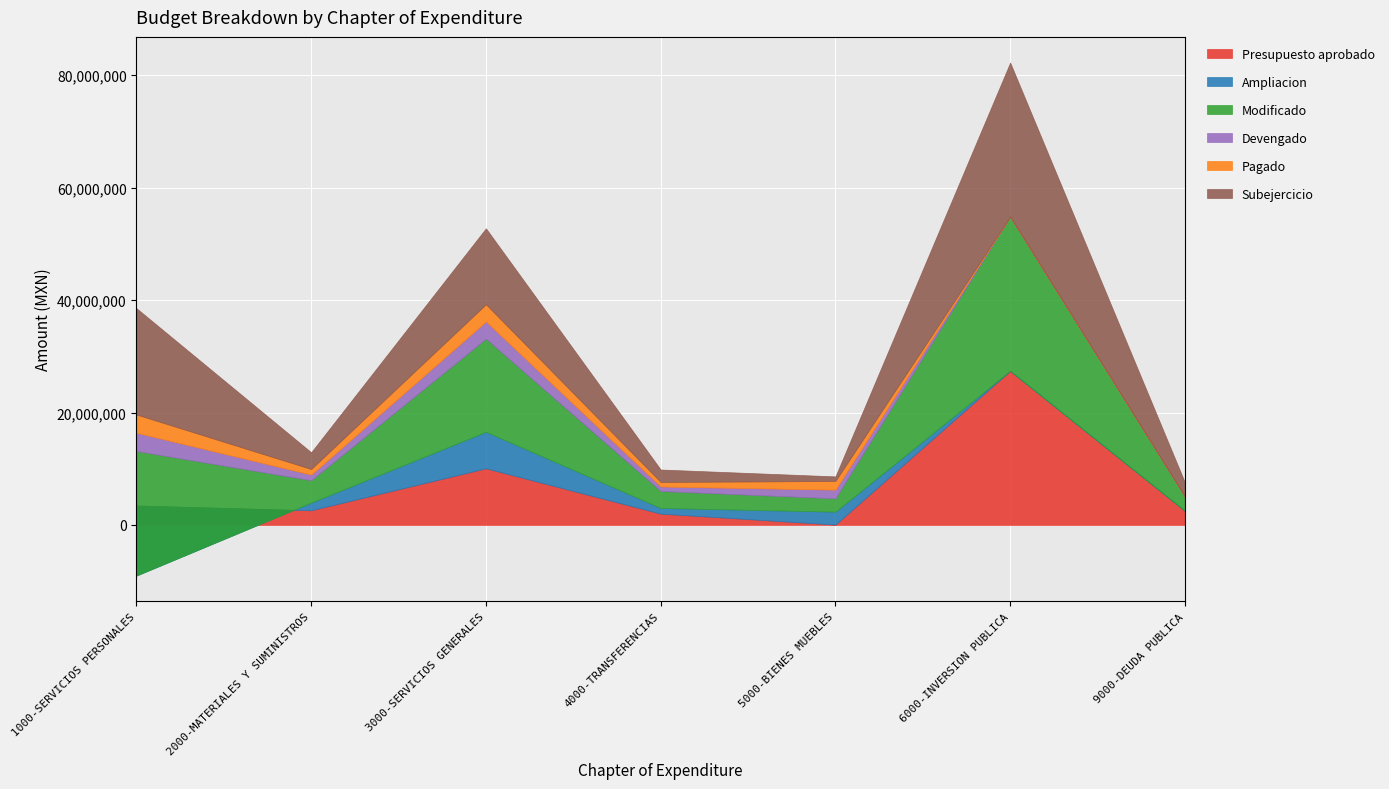

The value of Subejercicio at 9000-DEUDA PUBLICA is 2521638.6. True or false?

True